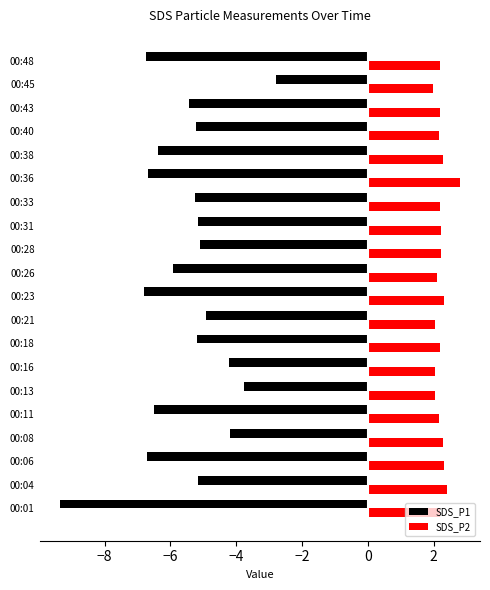

Rank the series by their maximum value, from highest to lowest.

SDS_P2, SDS_P1